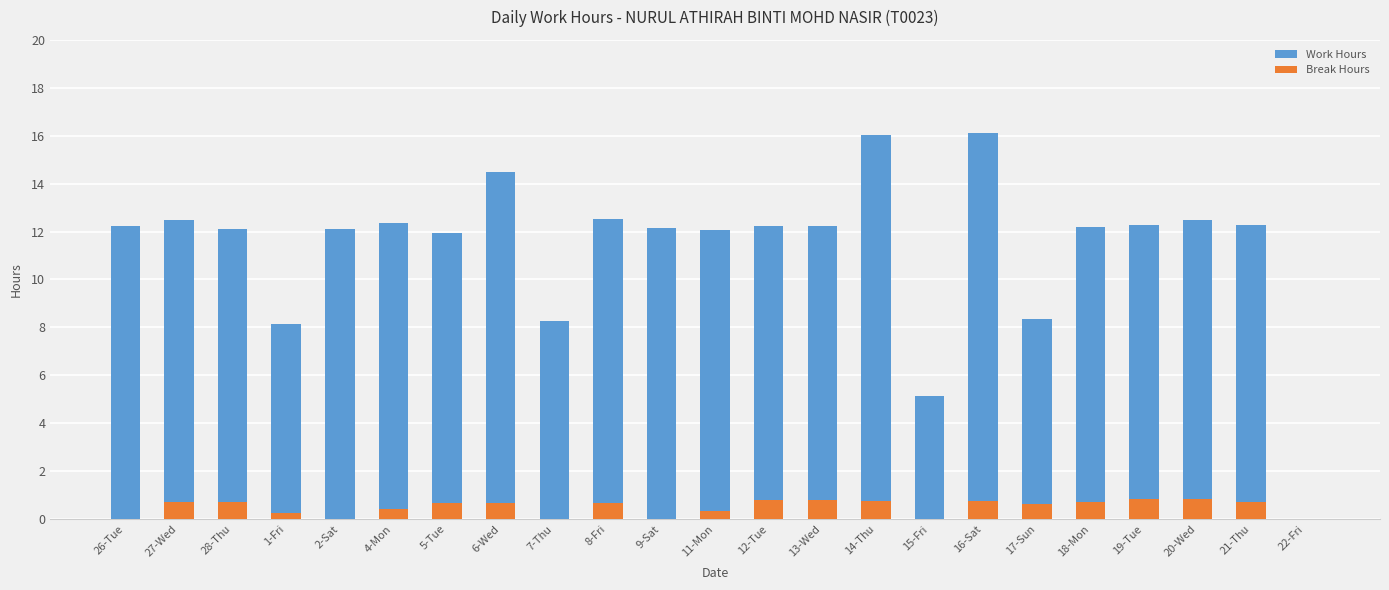

Which label corresponds to the smallest value in the chart?

22-Fri